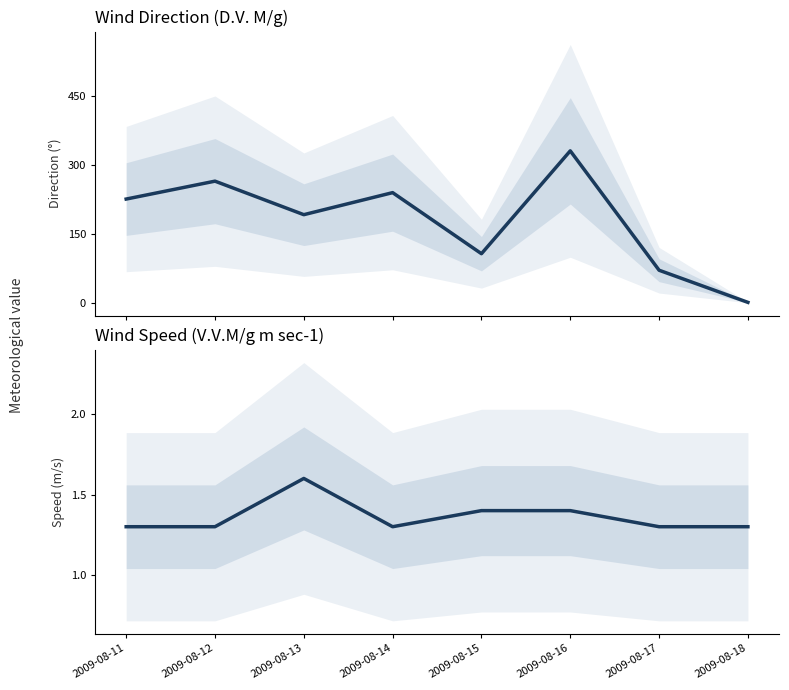

Reading left to right, list all the values displayed in this chart.

D.V. M/g: 2009-08-11=226.0	2009-08-12=265.0	2009-08-13=192.0	2009-08-14=240.0	2009-08-15=107.0	2009-08-16=331.0	2009-08-17=71.0	2009-08-18=1.0
V.V.M/g m sec-1: 2009-08-11=1.3	2009-08-12=1.3	2009-08-13=1.6	2009-08-14=1.3	2009-08-15=1.4	2009-08-16=1.4	2009-08-17=1.3	2009-08-18=1.3